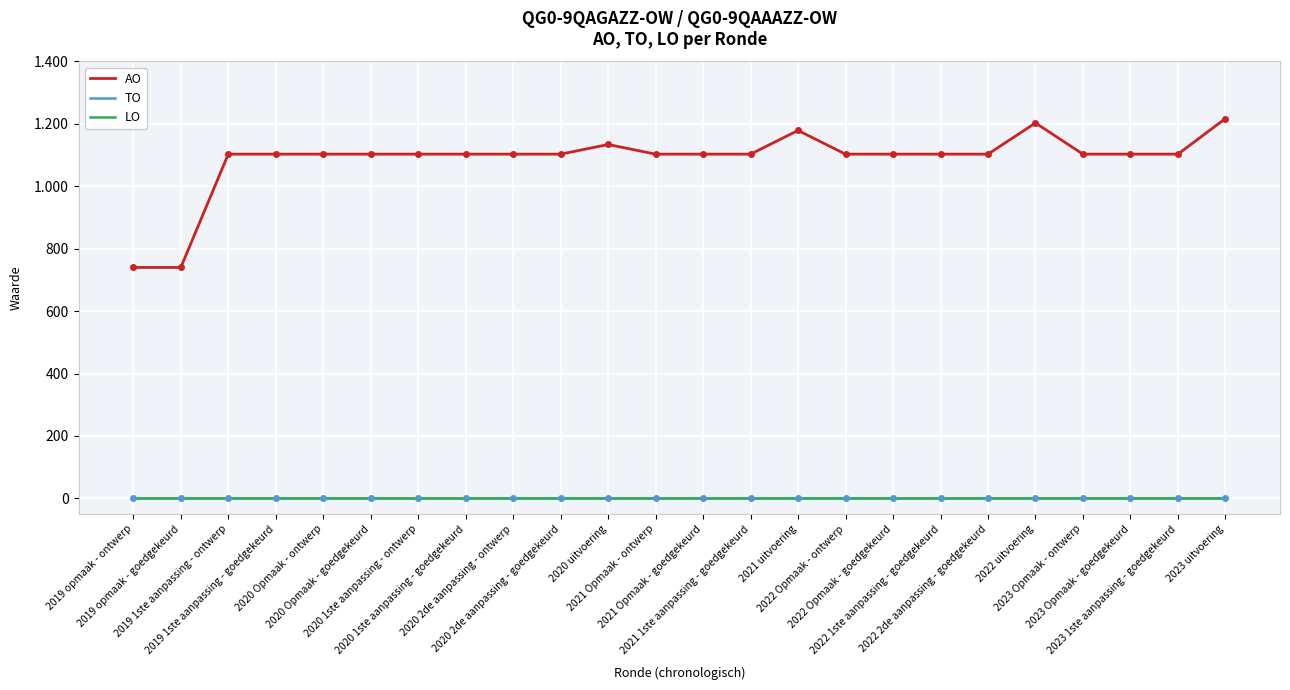

At which label does LO reach its peak?

2019 opmaak - ontwerp